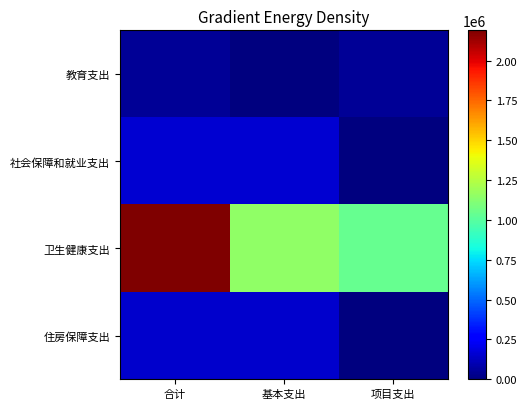

Count the number of categories in the chart.

3